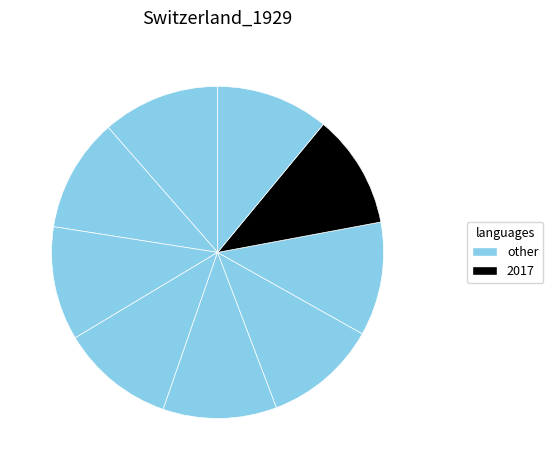

To the nearest percent, what is the average slice percentage?

11%